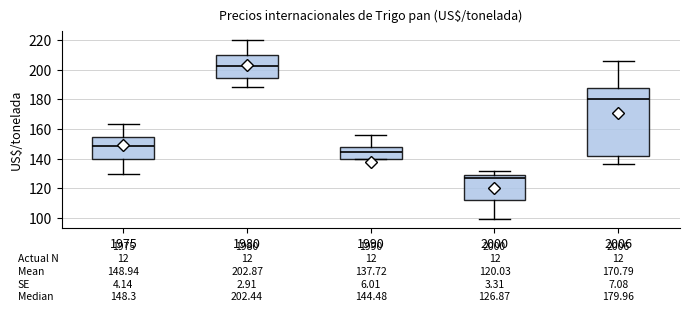

Which box's median line is the highest?

1980